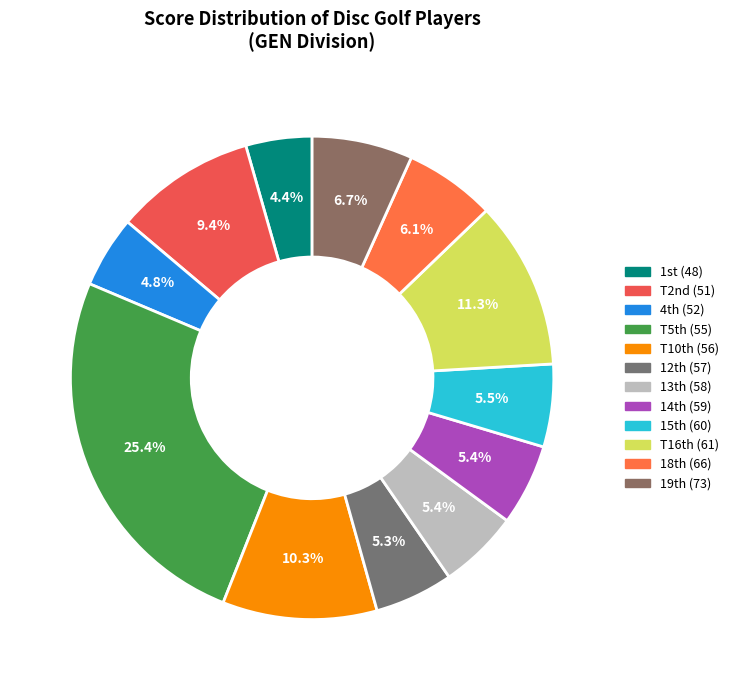

Count the number of slices in the pie.

12